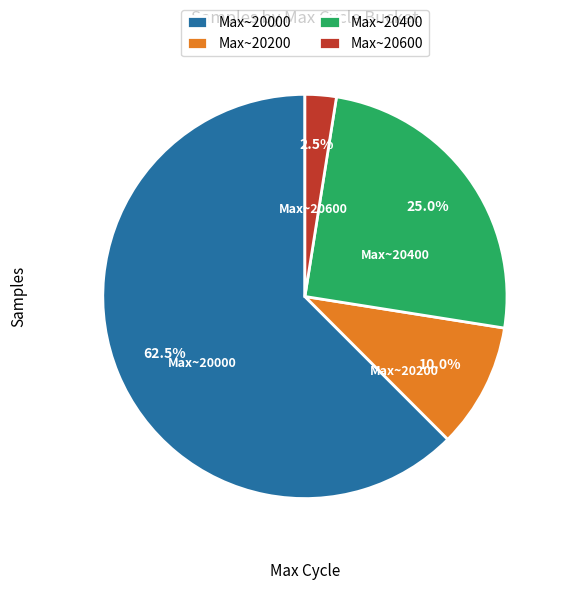

Is there a majority slice in this chart?

Yes